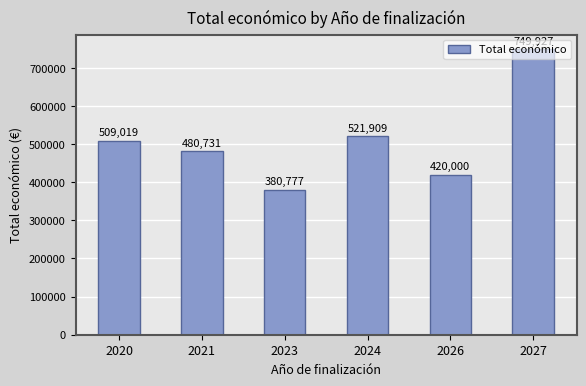

Reading left to right, what are all the values shown in this chart?

2020=509019	2021=480731	2023=380777	2024=521909	2026=420000	2027=749927